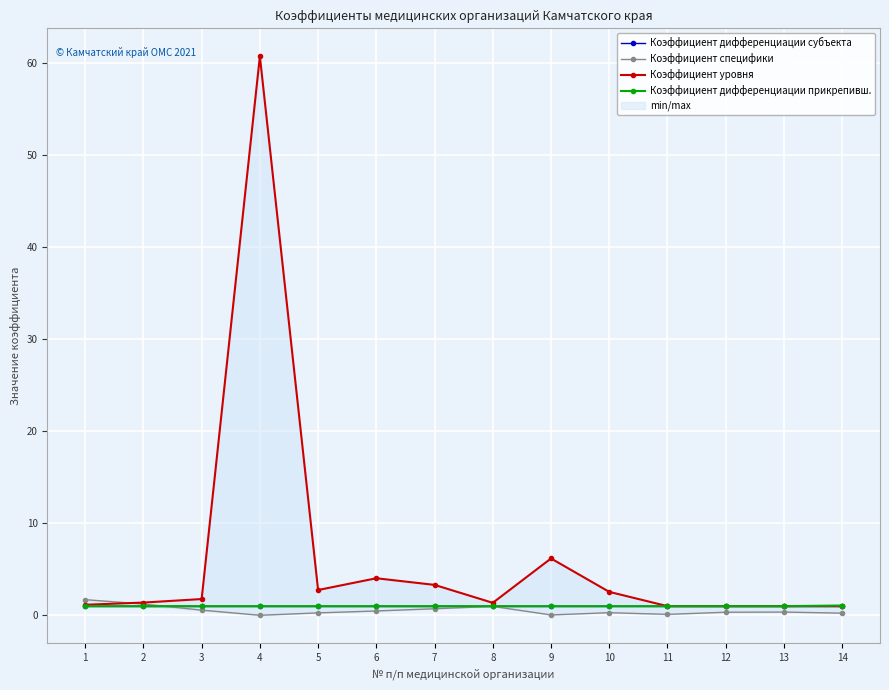

Count the number of data series in this chart.

4